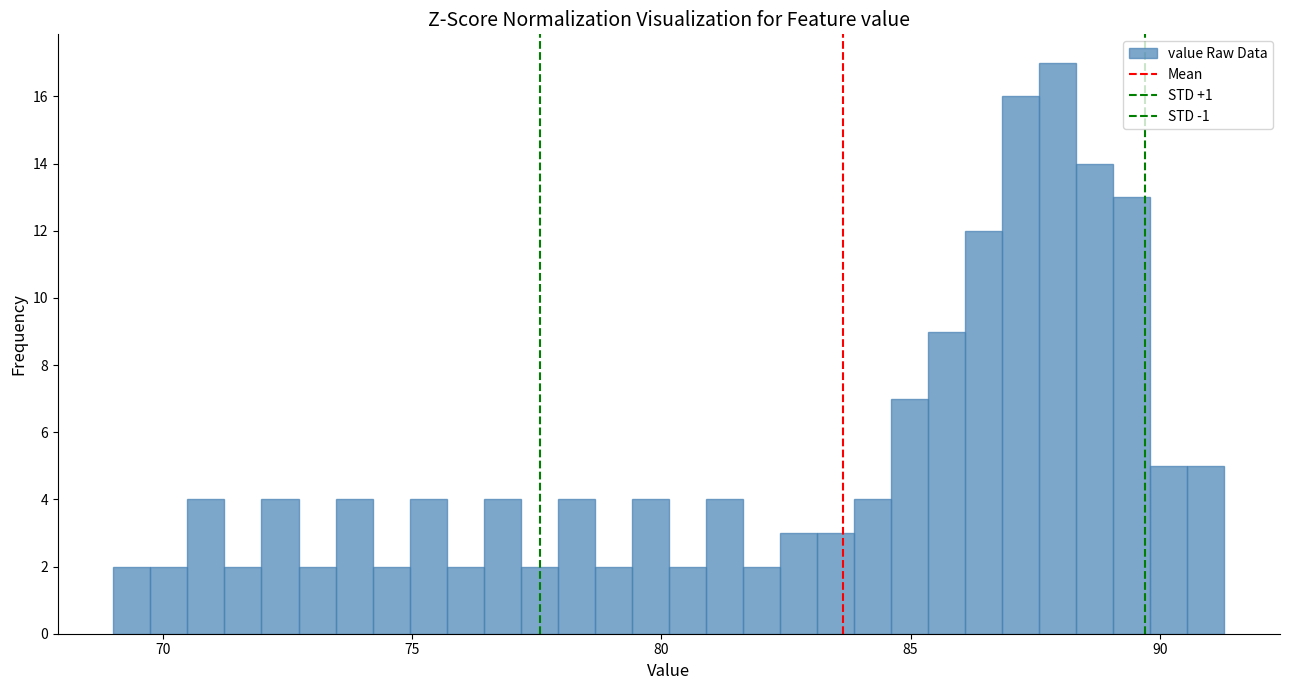

Read against the x-axis, roughly where is the centre of the tallest bar?

88.0